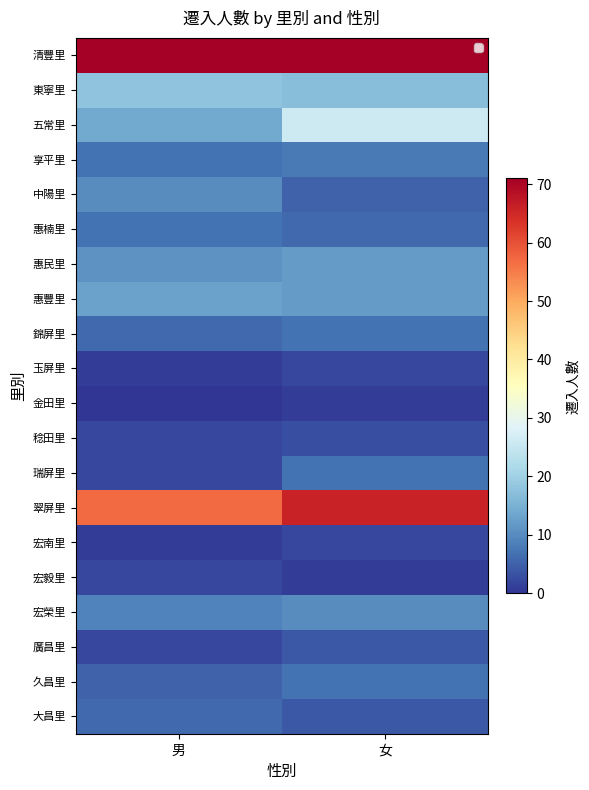

Count the number of data series in this chart.

20